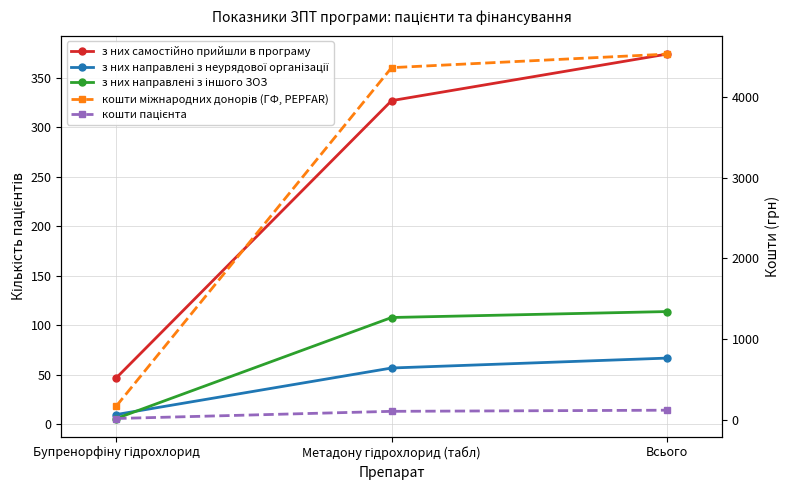

Rank the series at Бупренорфіну гідрохлорид from lowest to highest value.

з них направлені з іншого ЗОЗ, з них направлені з неурядової організації, кошти пацієнта, з них самостійно прийшли в програму, кошти міжнародних донорів (ГФ, PEPFAR)